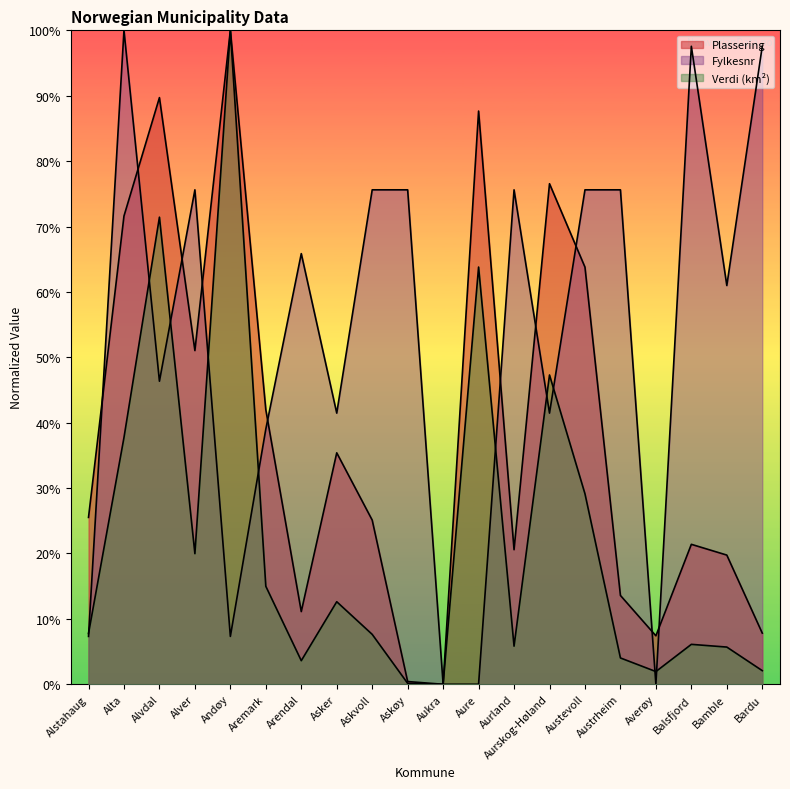

Which series has the widest spread of values?

Plassering